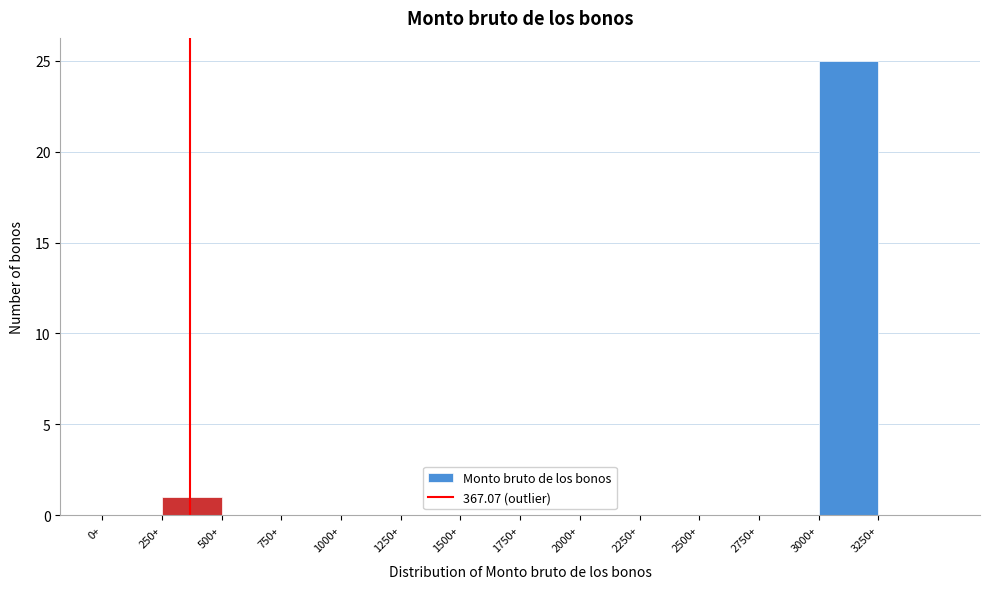

Reading left to right, list every bar in this chart as the range it spans on the x-axis followed by its height. The values are not printed on the chart, so give them approximately, as read against the axis.

0 to 250: 0
250 to 500: 1
500 to 750: 0
750 to 1000: 0
1000 to 1250: 0
1250 to 1500: 0
1500 to 1750: 0
1750 to 2000: 0
2000 to 2250: 0
2250 to 2500: 0
2500 to 2750: 0
2750 to 3000: 0
3000 to 3250: 25
3250 to 3500: 0